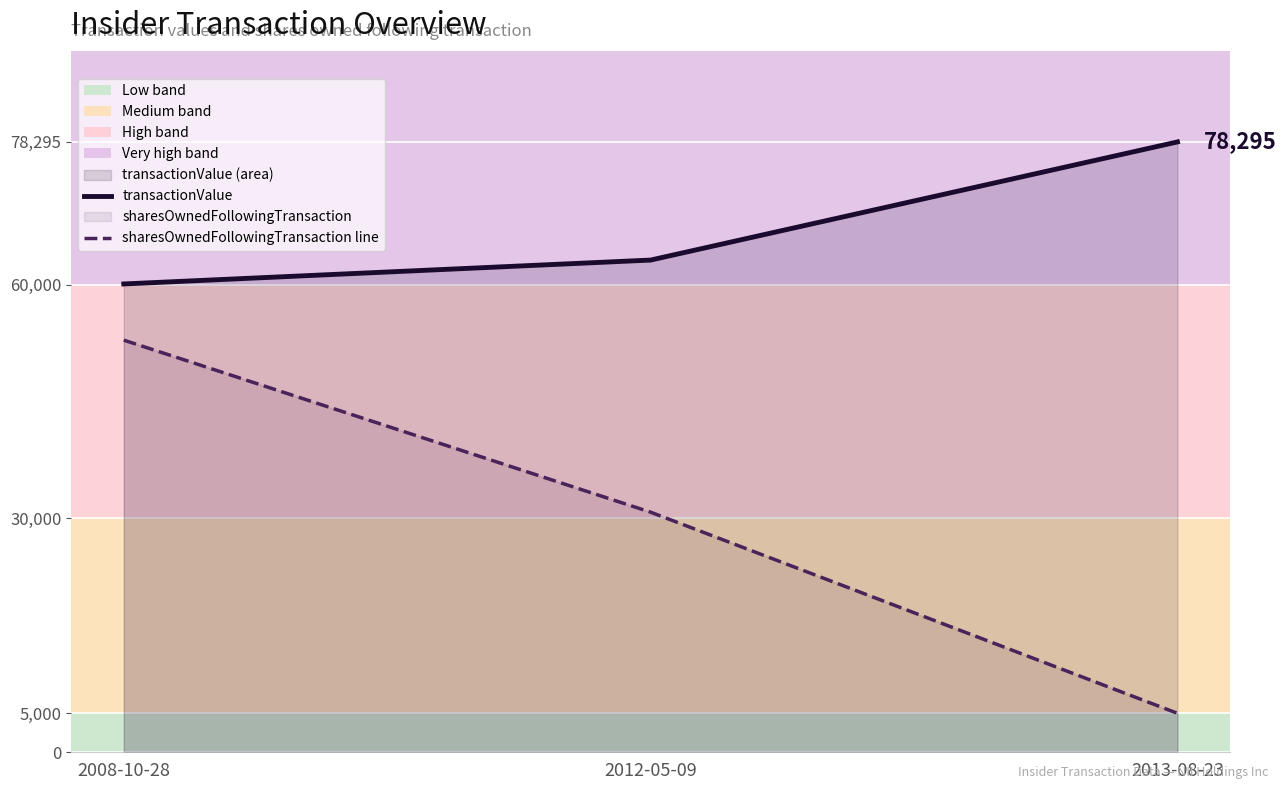

What is the difference between the maximum and second lowest values in the sharesOwnedFollowingTransaction line series?

22068